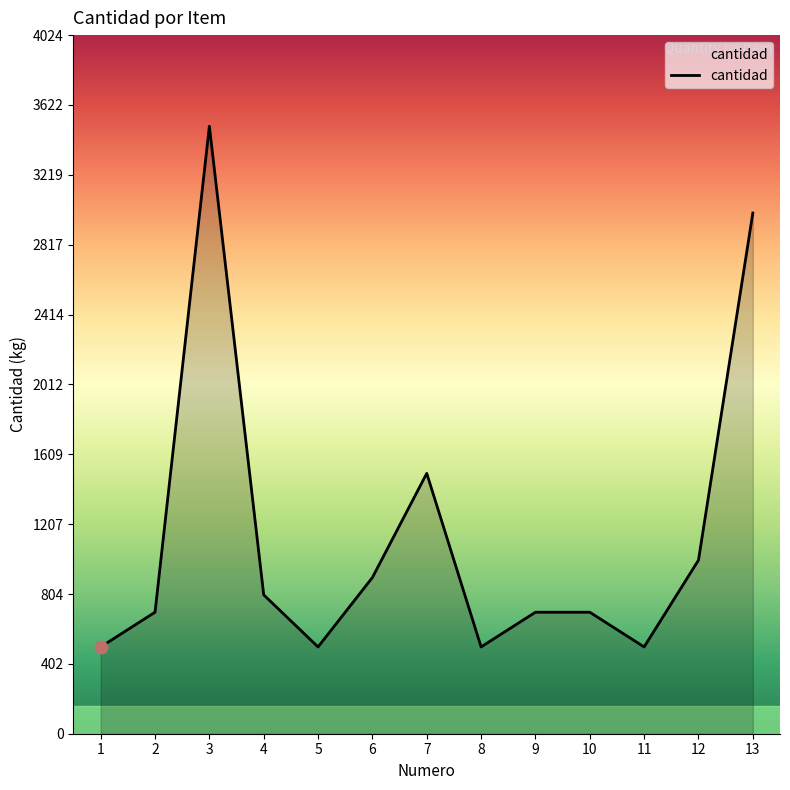

Approximately how many times larger is the value at 13 compared to 3?

0.9